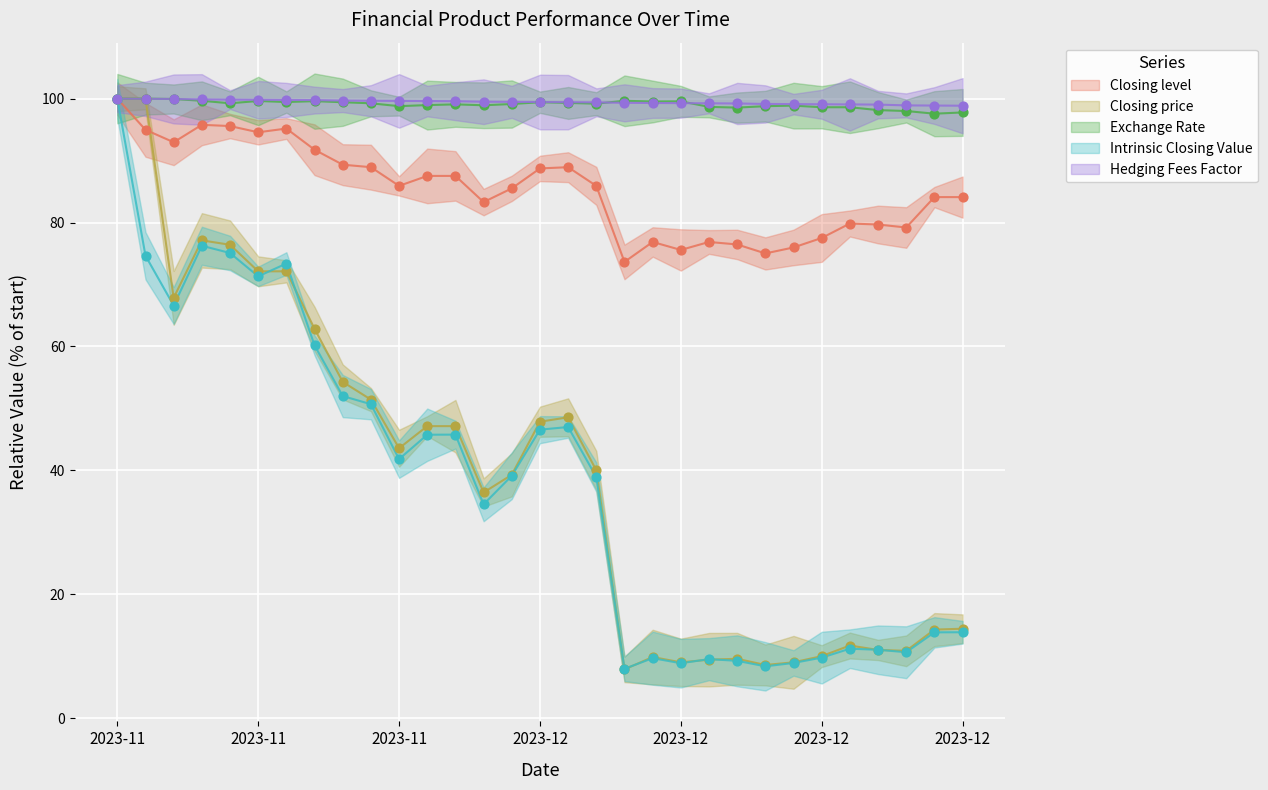

Which series contains the highest Y value?

Closing level